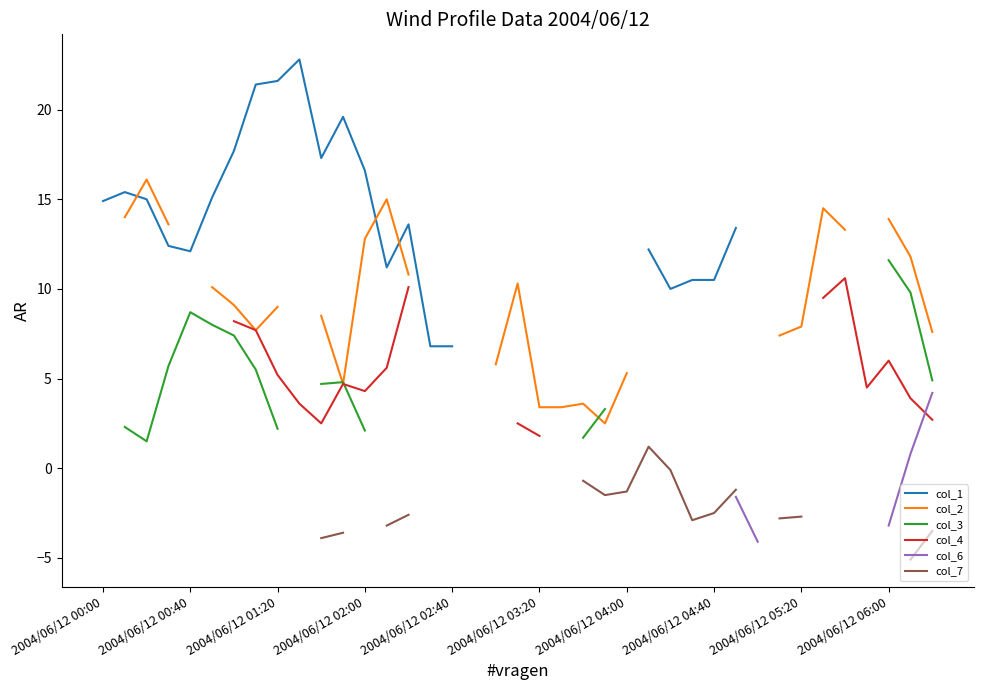

How many values in col_6 are above zero?

4